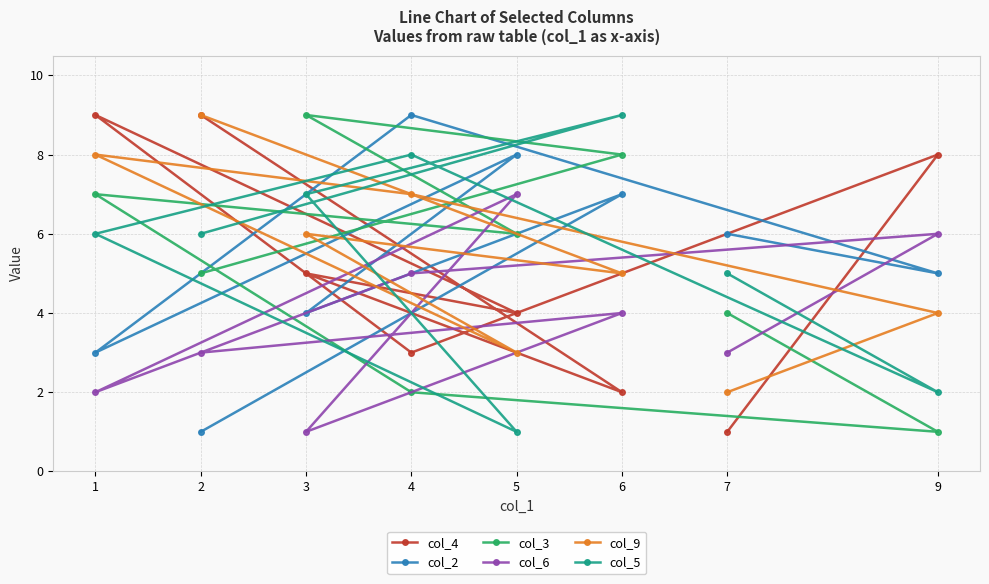

Where is col_5 nearest to the value 5?

7